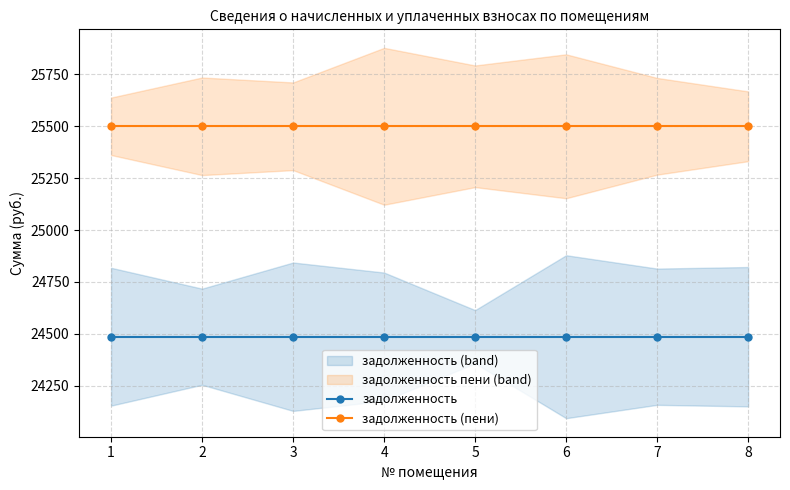

Reading left to right, transcribe all the data shown in this chart.

задолженность: 24485.8	24485.8	24485.8	24485.8	24485.8	24485.8	24485.8	24485.8
задолженность (пени): 25499.8	25499.8	25499.8	25499.8	25499.8	25499.8	25499.8	25499.8